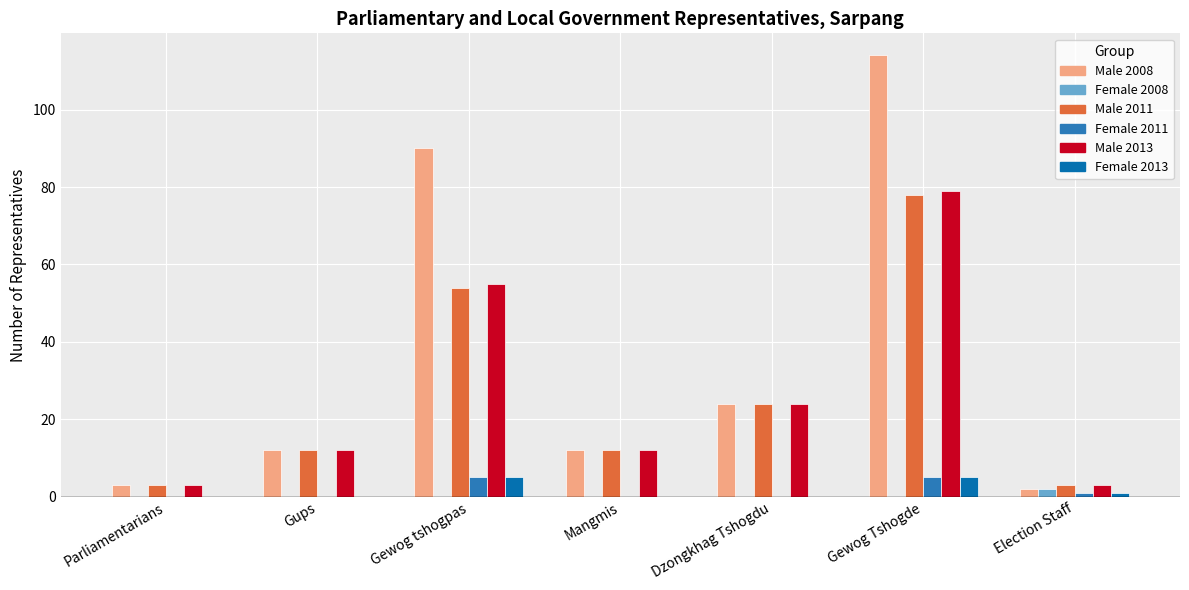

The value of Male 2008 at Gewog tshogpas is 90. True or false?

True